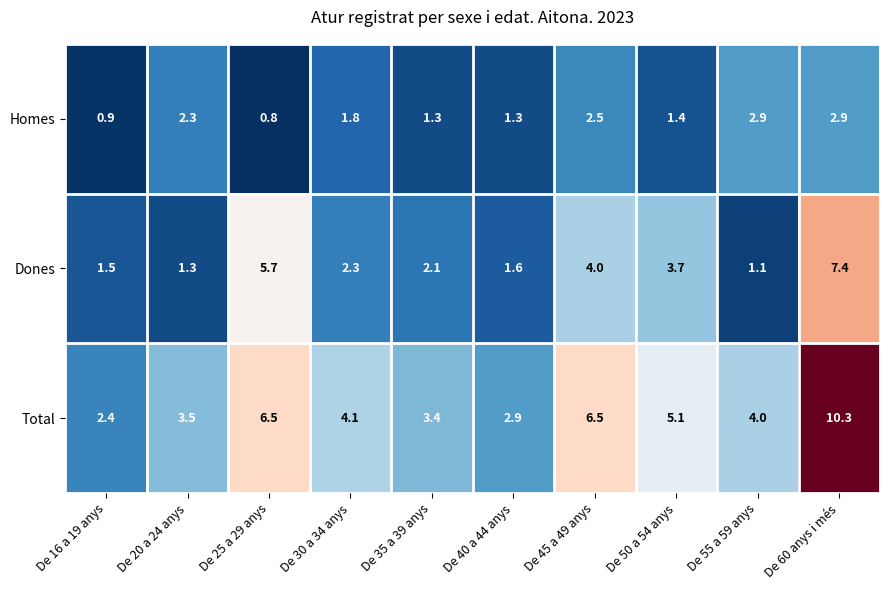

Reading right to left, transcribe all the data shown in this chart.

Homes: De 60 anys i més=2.9	De 55 a 59 anys=2.9	De 50 a 54 anys=1.4	De 45 a 49 anys=2.5	De 40 a 44 anys=1.3	De 35 a 39 anys=1.3	De 30 a 34 anys=1.8	De 25 a 29 anys=0.8	De 20 a 24 anys=2.3	De 16 a 19 anys=0.9
Dones: De 60 anys i més=7.4	De 55 a 59 anys=1.1	De 50 a 54 anys=3.7	De 45 a 49 anys=4.0	De 40 a 44 anys=1.6	De 35 a 39 anys=2.1	De 30 a 34 anys=2.3	De 25 a 29 anys=5.7	De 20 a 24 anys=1.3	De 16 a 19 anys=1.5
Total: De 60 anys i més=10.3	De 55 a 59 anys=4.0	De 50 a 54 anys=5.1	De 45 a 49 anys=6.5	De 40 a 44 anys=2.9	De 35 a 39 anys=3.4	De 30 a 34 anys=4.1	De 25 a 29 anys=6.5	De 20 a 24 anys=3.5	De 16 a 19 anys=2.4